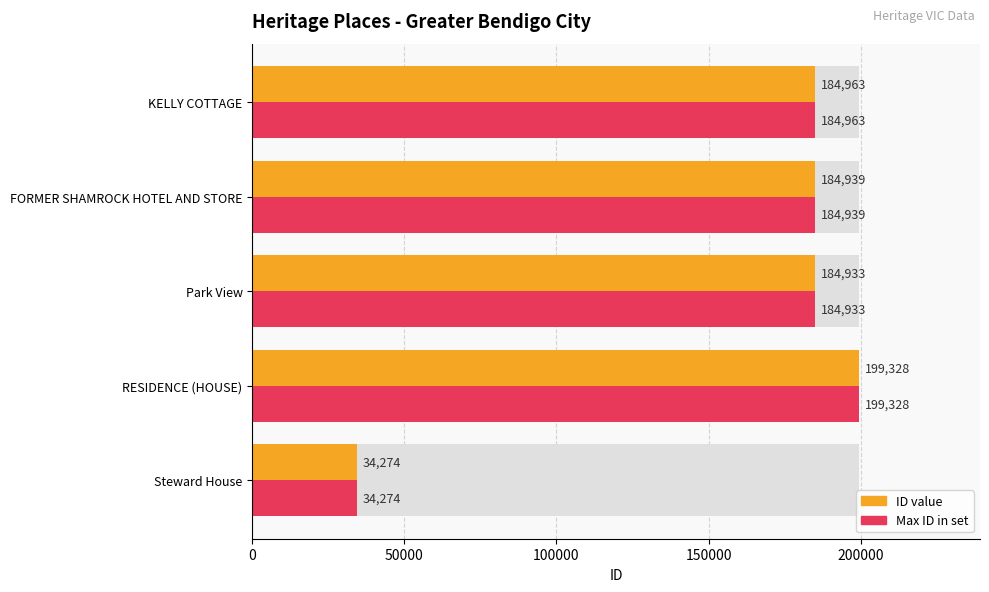

What is the minimum value shown in the chart?

34274